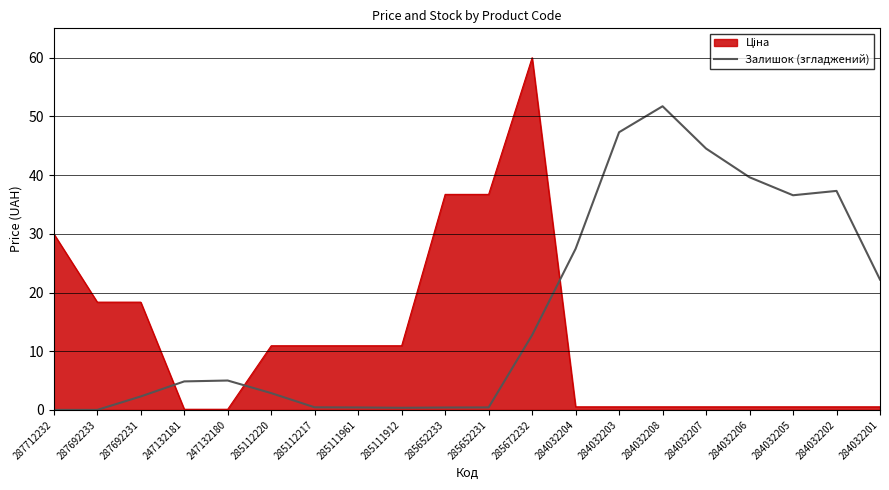

What position from the right is 247132181?

17